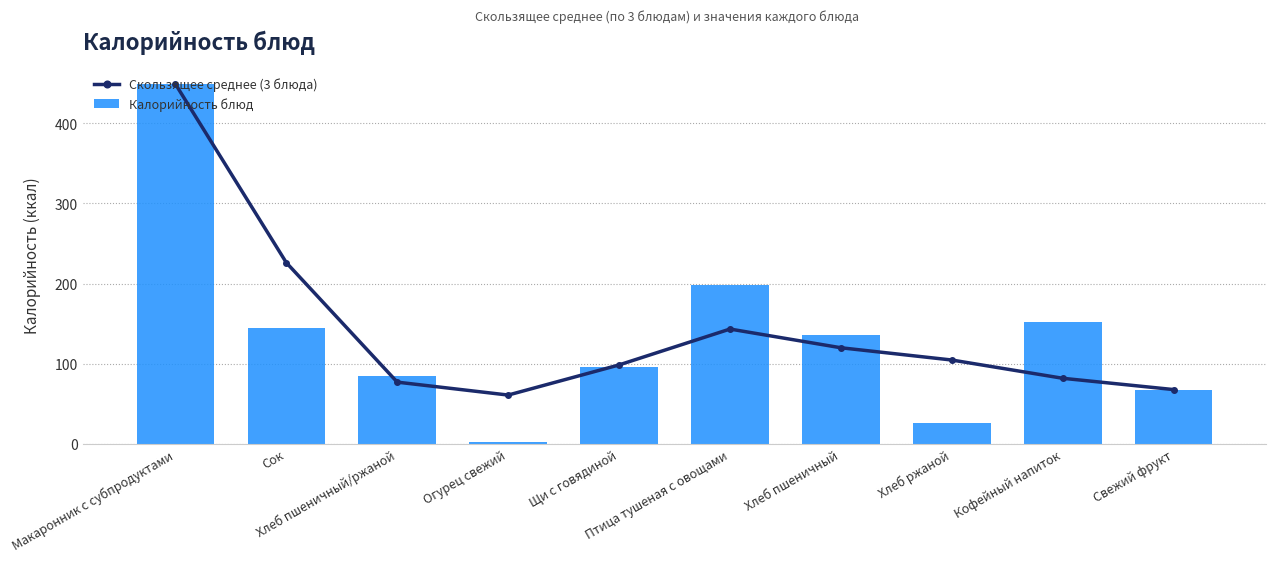

The value of Калорийность блюд at Хлеб пшеничный is 31.0. True or false?

False